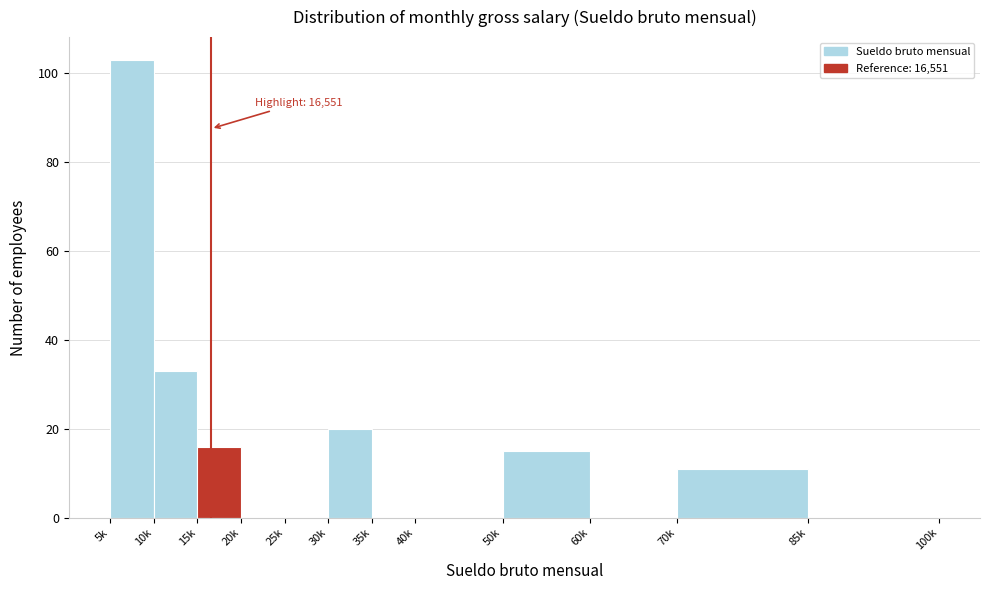

Reading left to right, what are all the values shown in this chart?

5k=103	10k=33	15k=16	20k=0	25k=0	30k=20	35k=0	40k=0	50k=15	60k=0	70k=11	85k=0